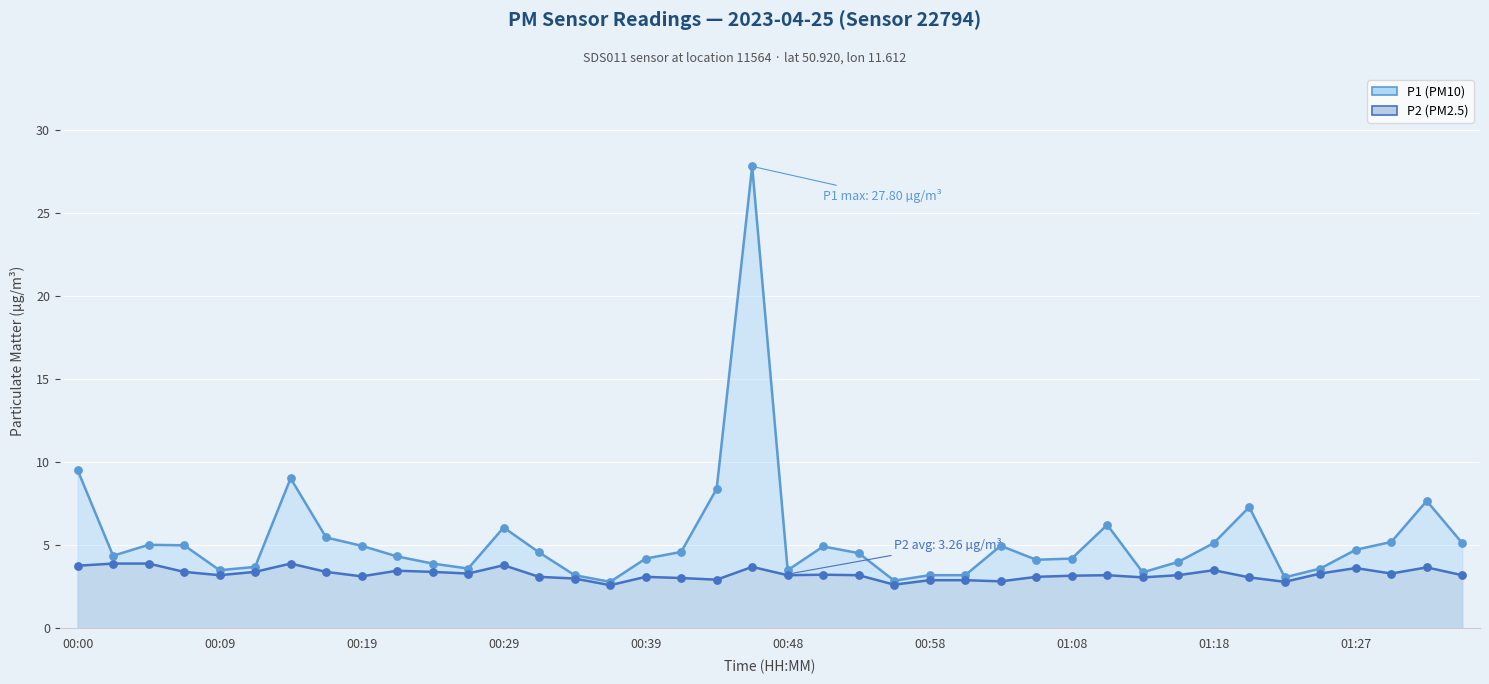

At which category is the sum across all series the highest?

19